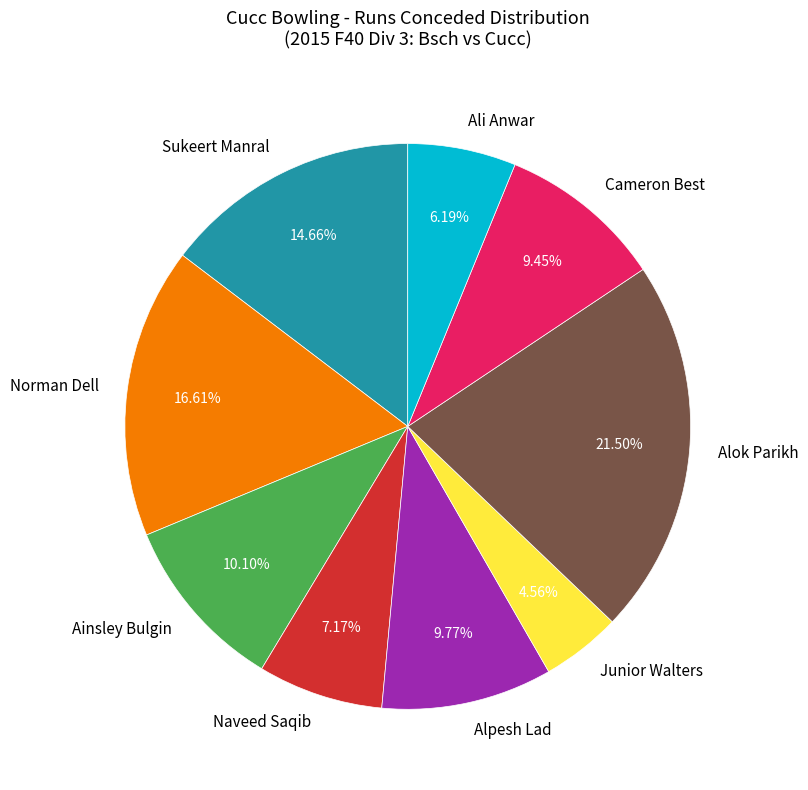

Is Cameron Best the majority of the pie?

No